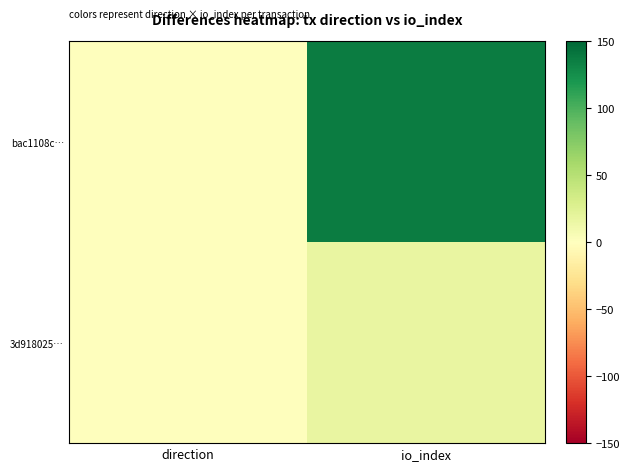

What is the difference between the highest and lowest values at io_index?

120